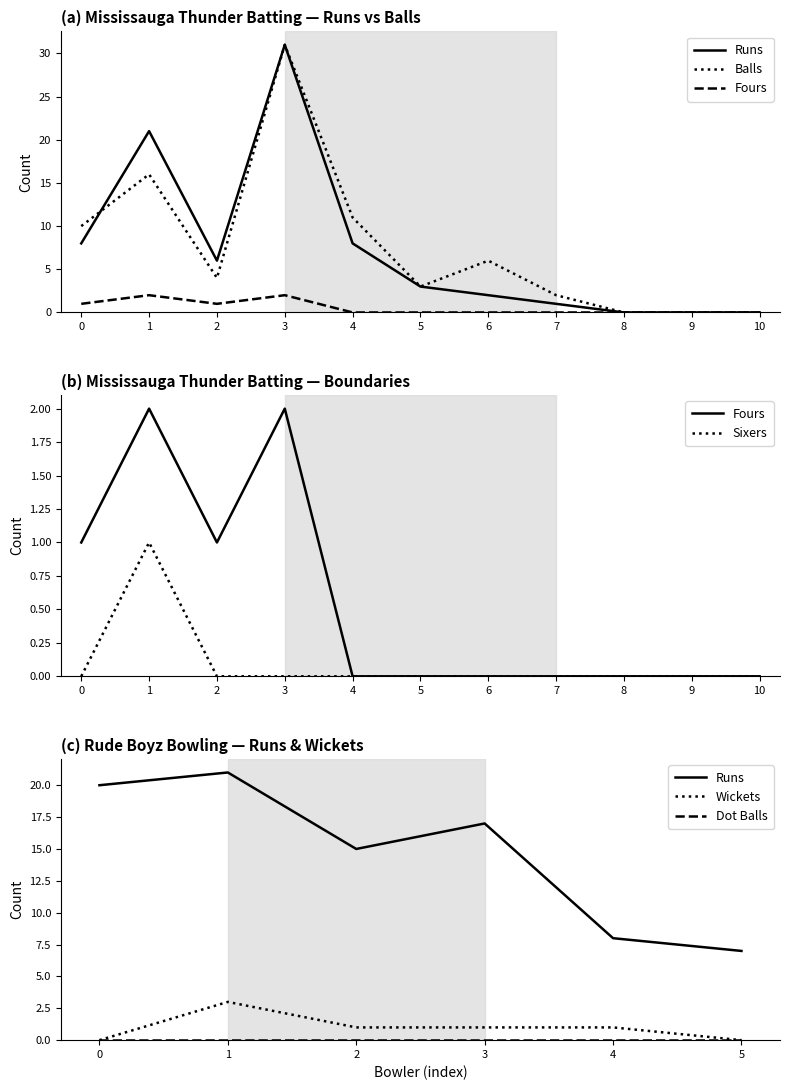

List the series in order of their peak value, highest first.

Runs, Balls, Fours